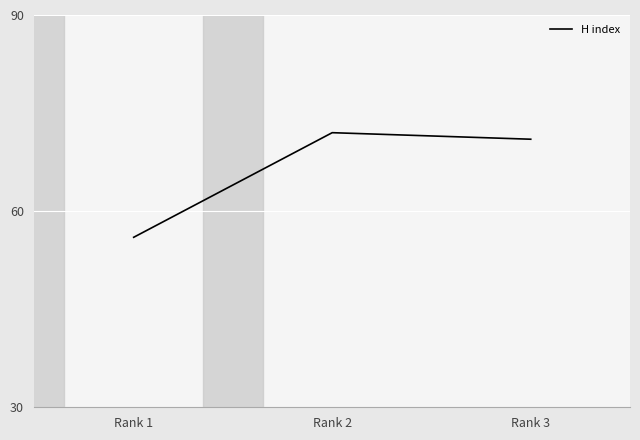

What is the sum of the values at Rank 2 and Rank 3?

143